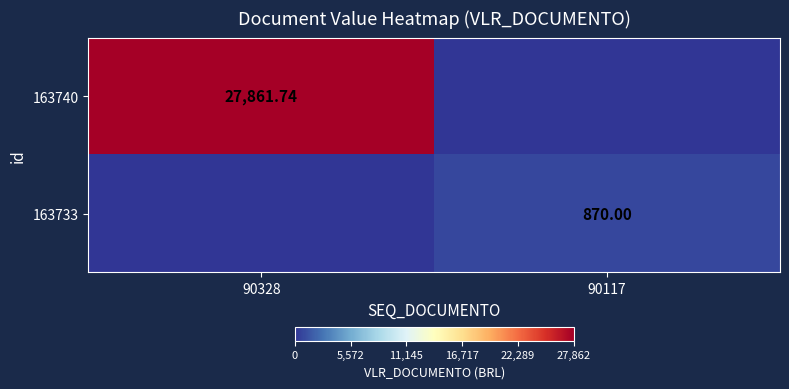

Is the value of 163733 at 90117 greater than the value of 163740 at 90328?

No